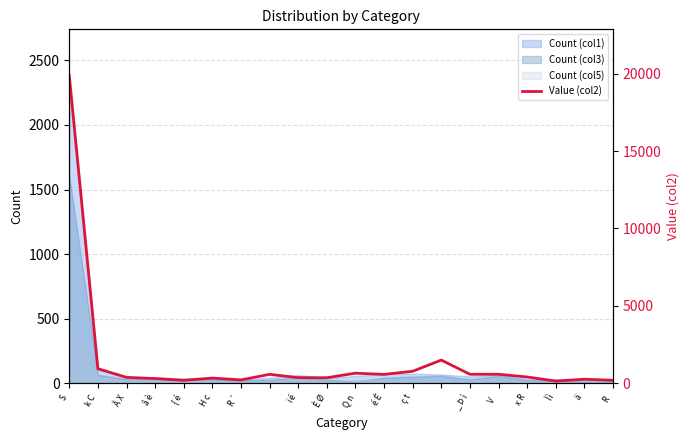

Reading left to right, what are all the values shown in this chart?

19882	938	380	304	192	334	217	576	363	356	651	571	776	1497	581	581	404	143	260	193